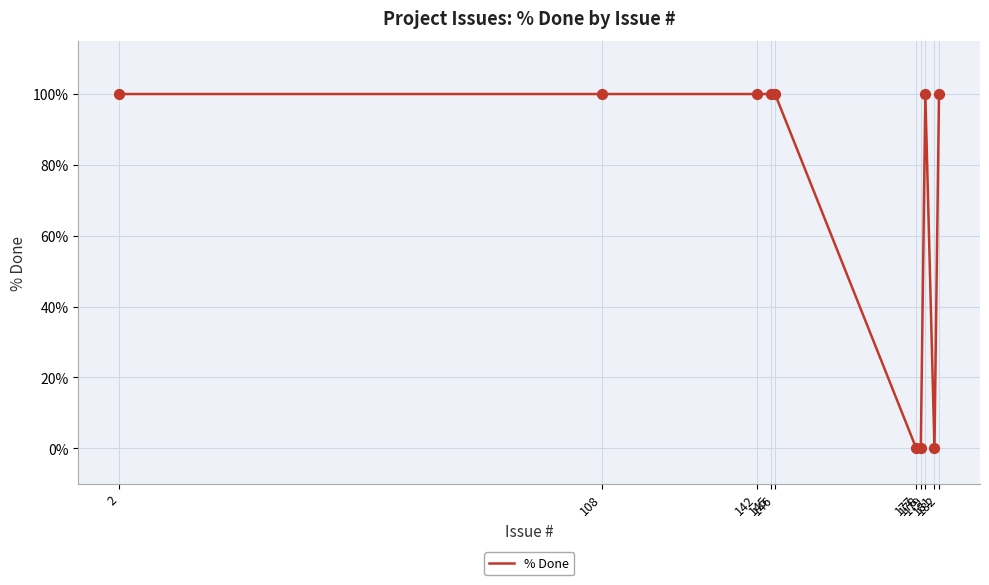

What is the greatest value displayed?

100